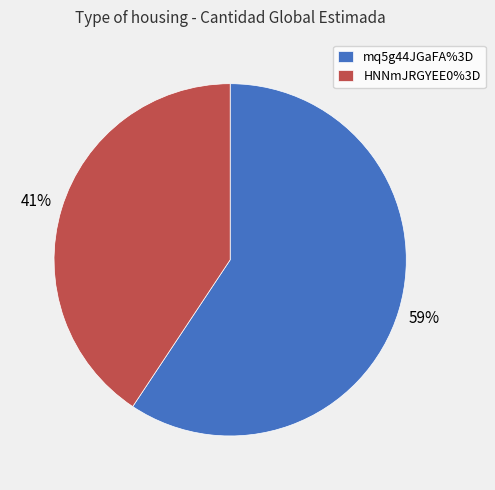

Which has a higher value, mq5g44JGaFA%3D or HNNmJRGYEE0%3D?

mq5g44JGaFA%3D